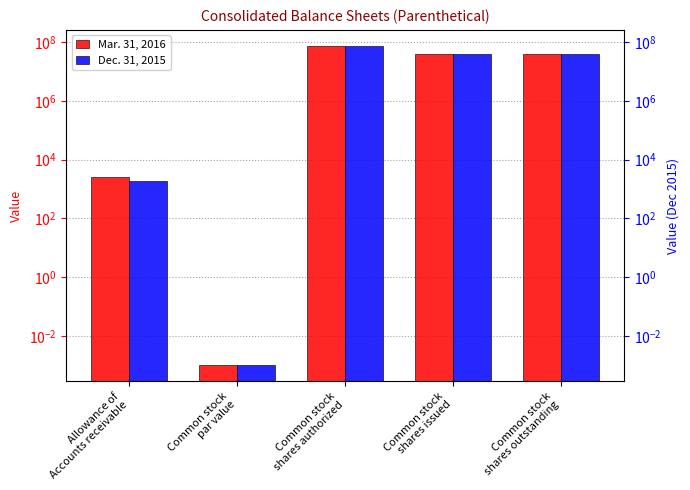

Where does the Mar. 31, 2016 series first go above 38707479?

Common stock
shares authorized